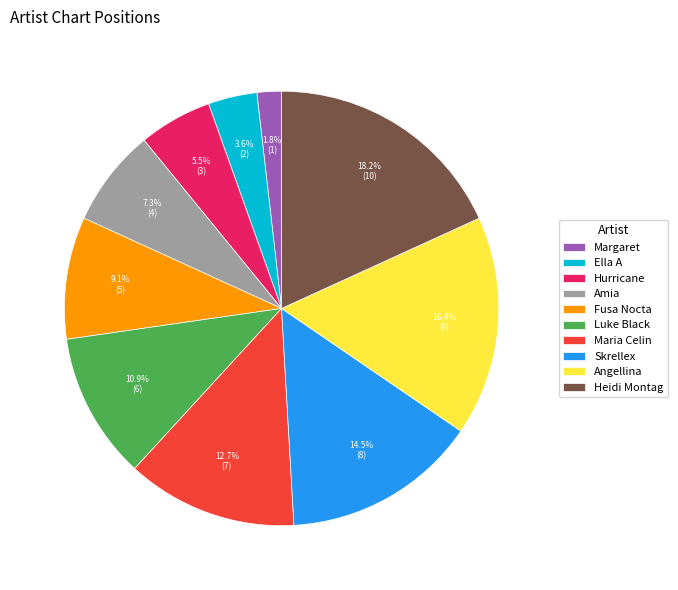

True or false: Amia accounts for 7% of the total.

True